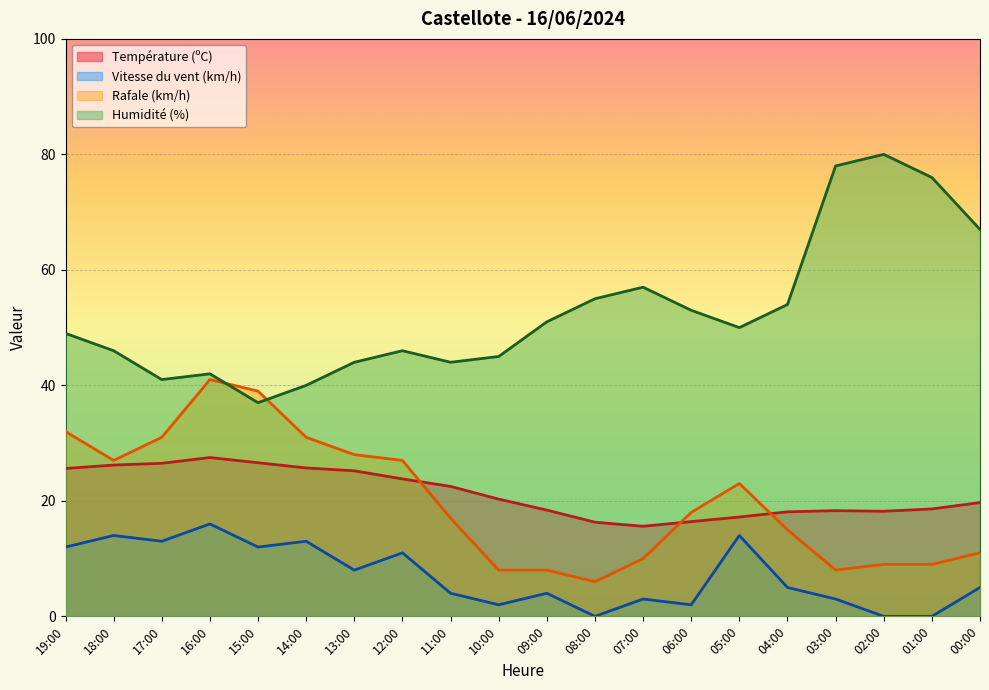

Reading left to right, what are all the values shown in this chart?

Température (ºC): 25.6	26.2	26.5	27.5	26.6	25.7	25.2	23.8	22.5	20.3	18.4	16.3	15.6	16.4	17.2	18.1	18.3	18.2	18.6	19.7
Vitesse du vent (km/h): 12.0	14.0	13.0	16.0	12.0	13.0	8.0	11.0	4.0	2.0	4.0	0.0	3.0	2.0	14.0	5.0	3.0	0.0	0.0	5.0
Rafale (km/h): 32.0	27.0	31.0	41.0	39.0	31.0	28.0	27.0	17.0	8.0	8.0	6.0	10.0	18.0	23.0	15.0	8.0	9.0	9.0	11.0
Humidité (%): 49.0	46.0	41.0	42.0	37.0	40.0	44.0	46.0	44.0	45.0	51.0	55.0	57.0	53.0	50.0	54.0	78.0	80.0	76.0	67.0